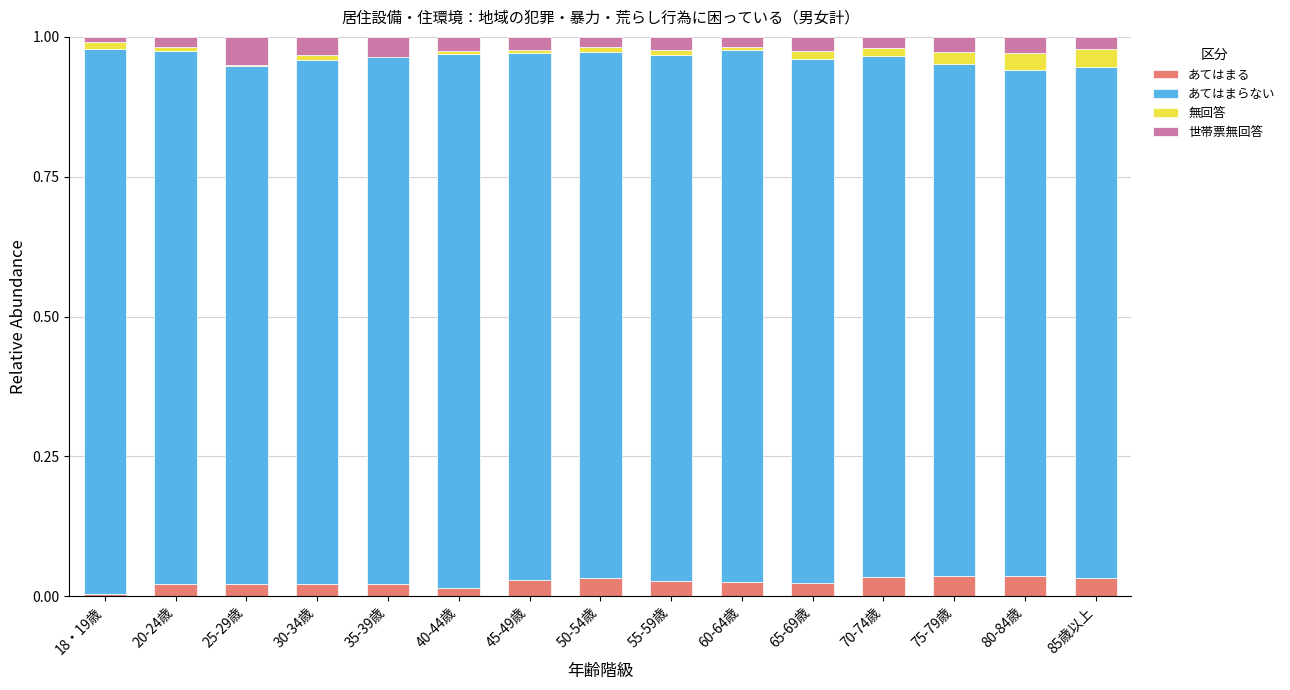

List the labels in order of あてはまる value, largest first.

80-84歳, 75-79歳, 70-74歳, 85歳以上, 50-54歳, 45-49歳, 55-59歳, 60-64歳, 65-69歳, 30-34歳, 20-24歳, 35-39歳, 25-29歳, 40-44歳, 18・19歳